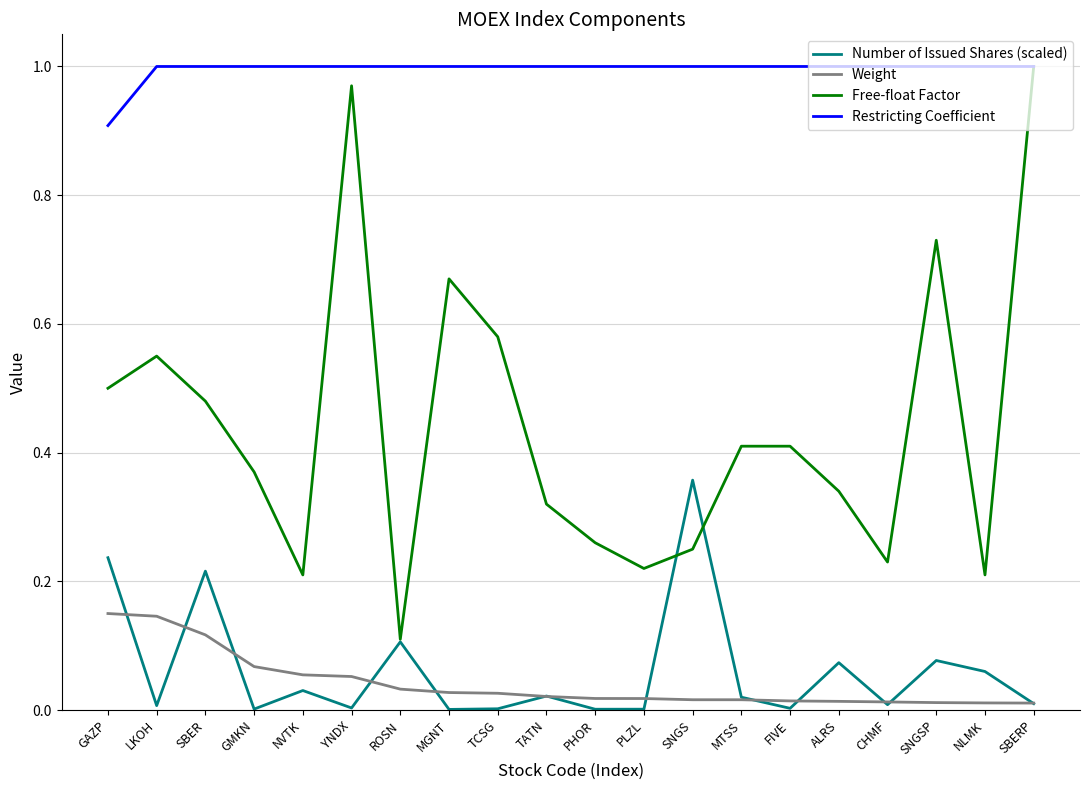

Is it true that Free-float Factor equals 0.5 at GAZP?

True